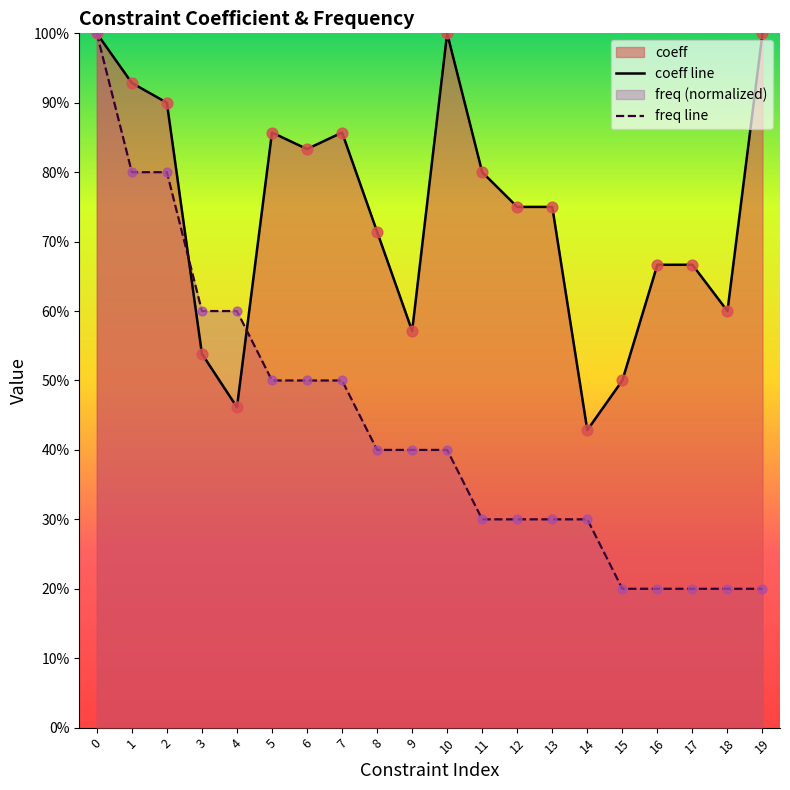

Which series contains the lowest Y value?

freq line